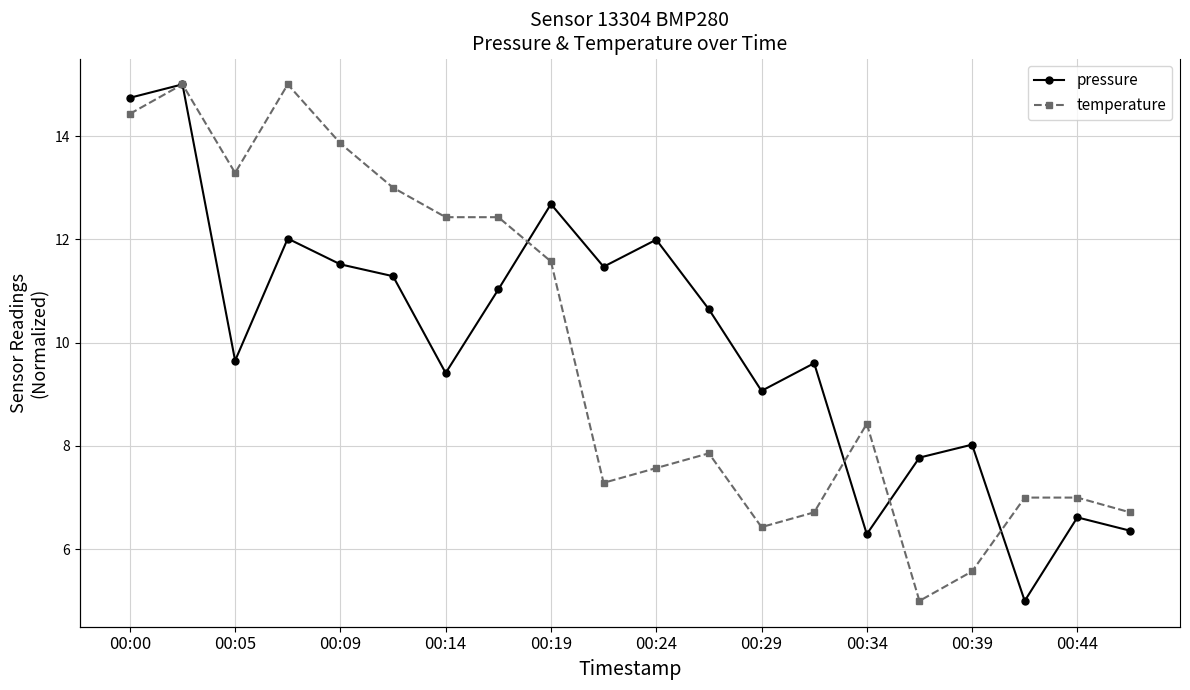

In pressure, how many points are higher than both neighbors (excluding endpoints)?

7